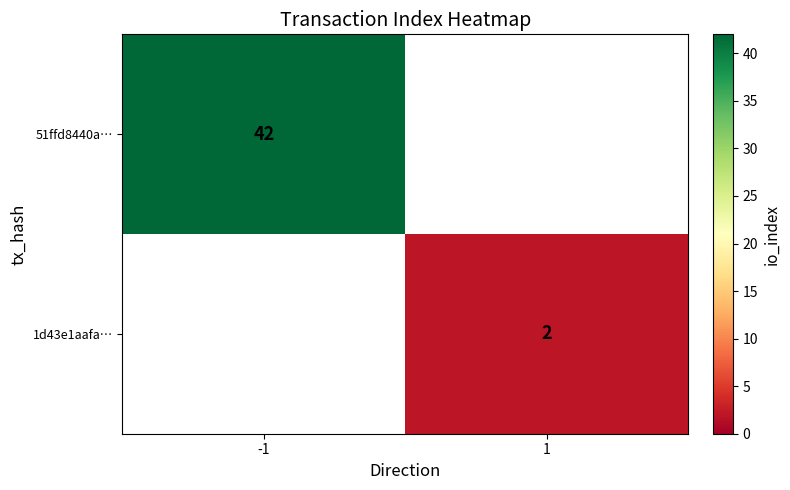

The value of 1d43e1aafa… at 1 is 1. True or false?

False